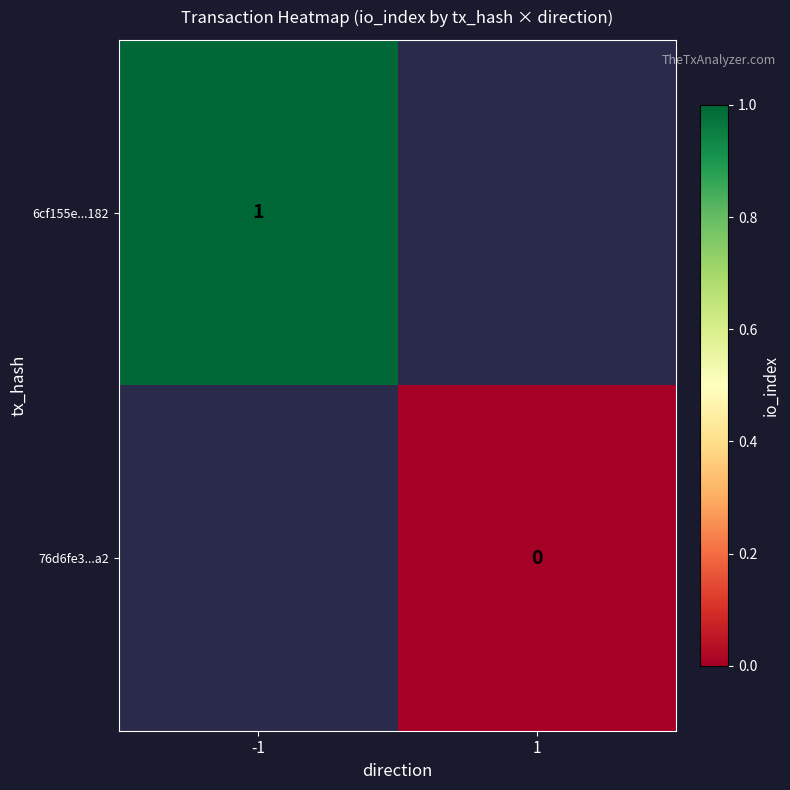

True or false: 6cf155e...182 has a value of 0 at -1.

False